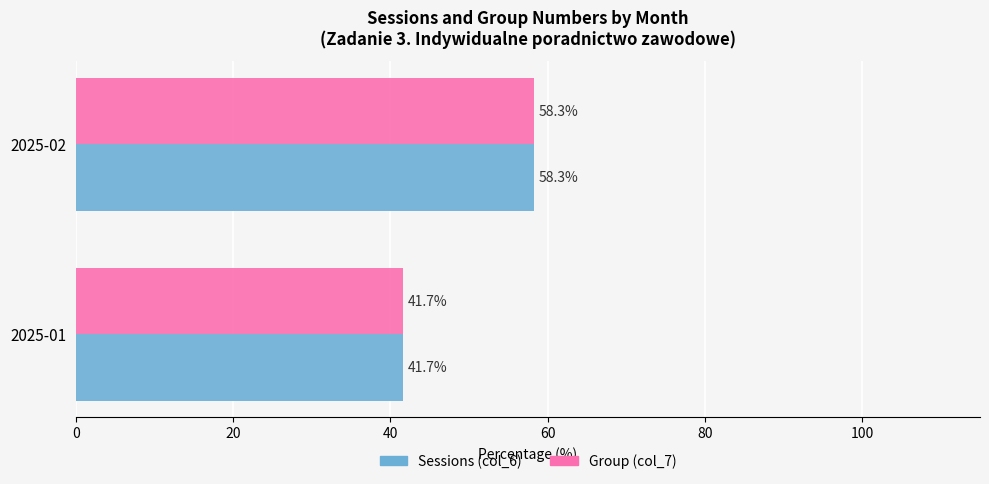

What is the sum of all Sessions (col_6) values?

100.0